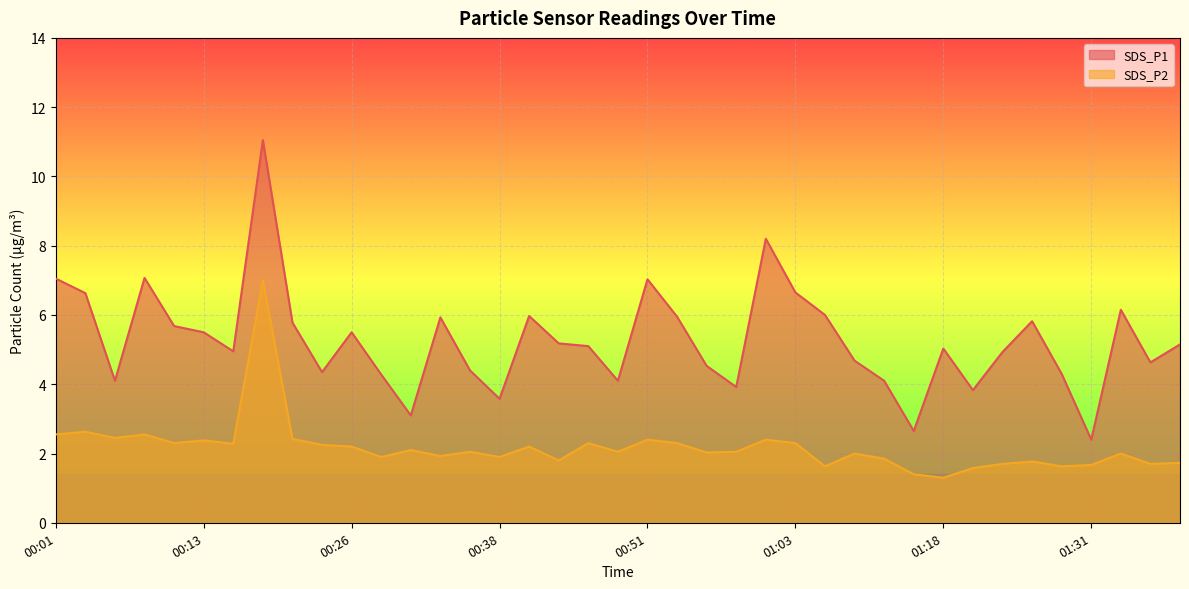

At which category does SDS_P1 reach its first local valley?

00:06